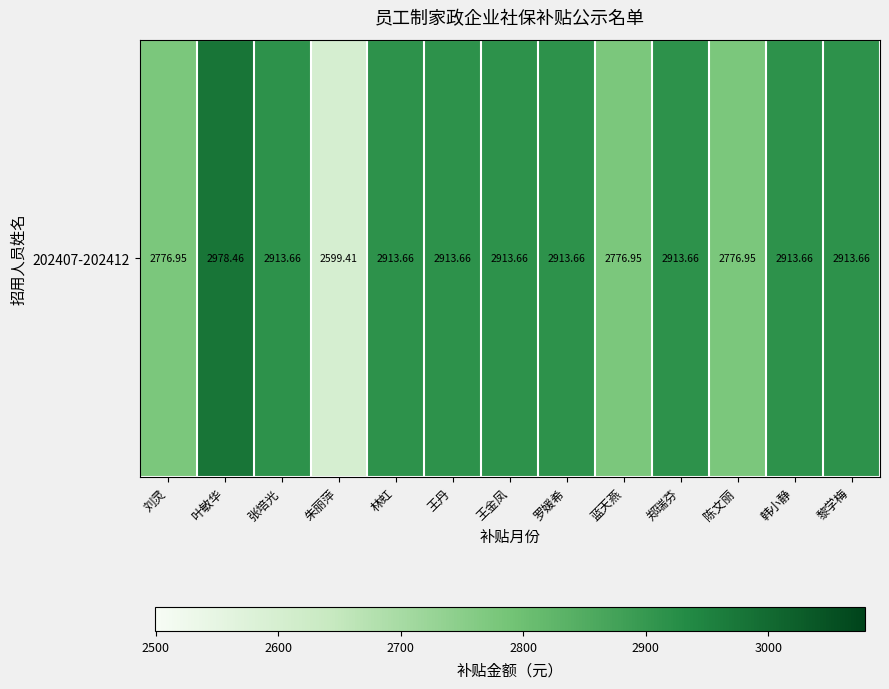

What is the difference between the values at 陈文丽 and 朱丽萍?

177.5